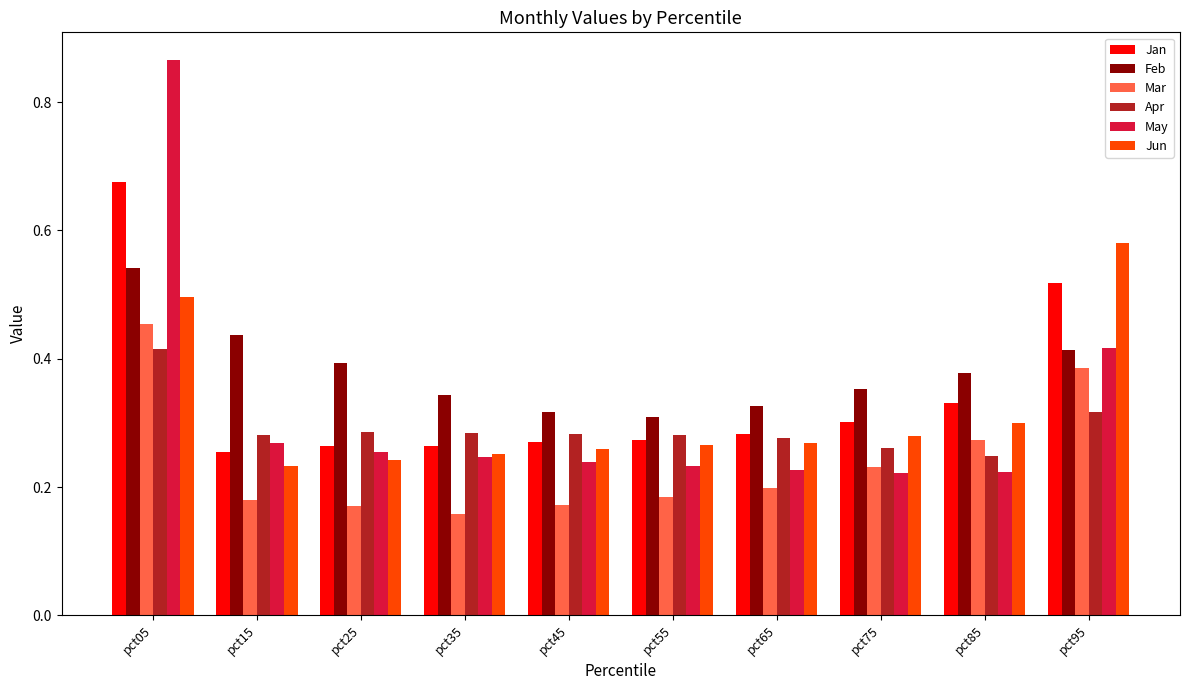

At which label does Jan reach its peak?

pct05